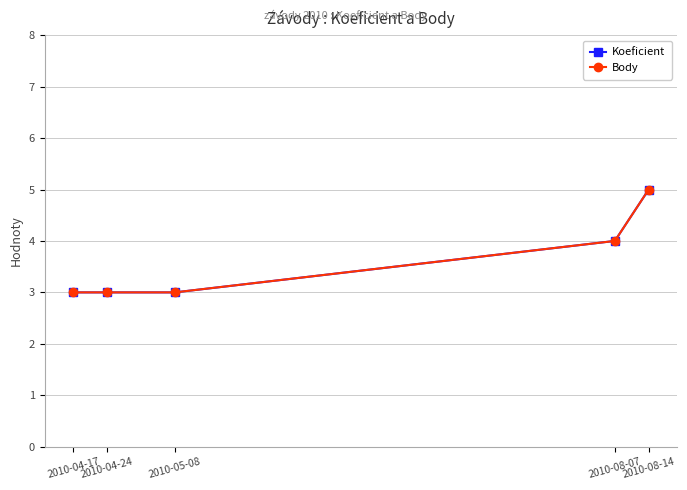

What is the difference between the Body values at 2010-05-08 and 2010-08-14?

2